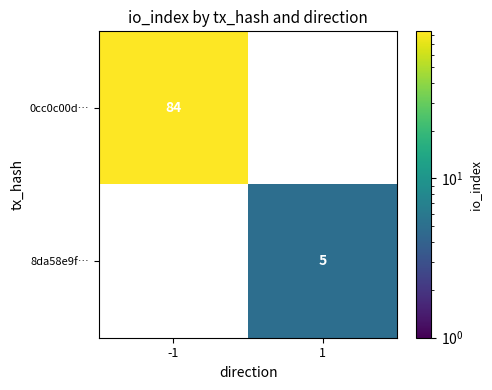

True or false: 8da58e9f… has a value of 5 at 1.

True